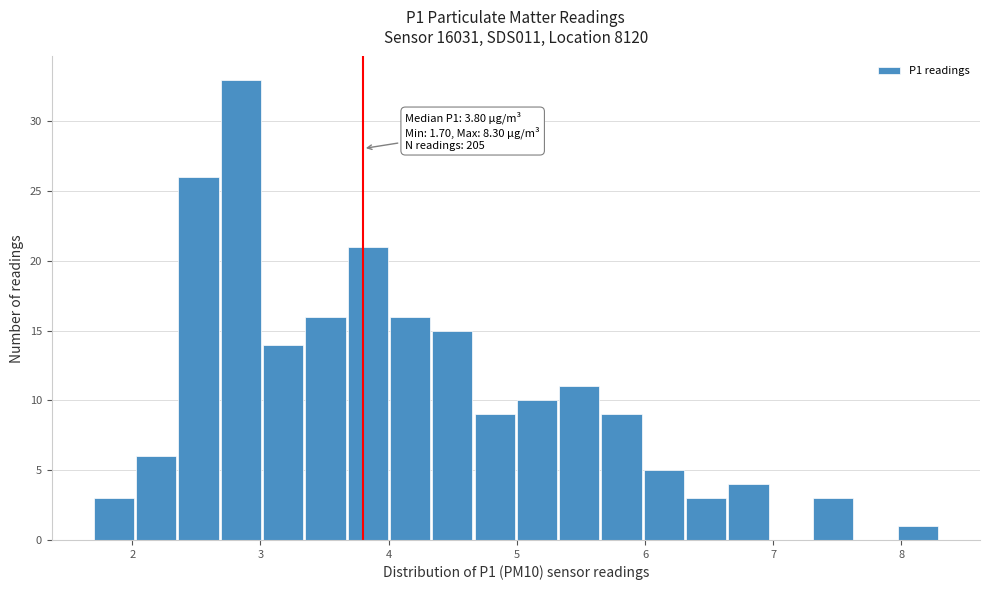

Read against the x-axis, roughly where is the centre of the tallest bar?

2.8